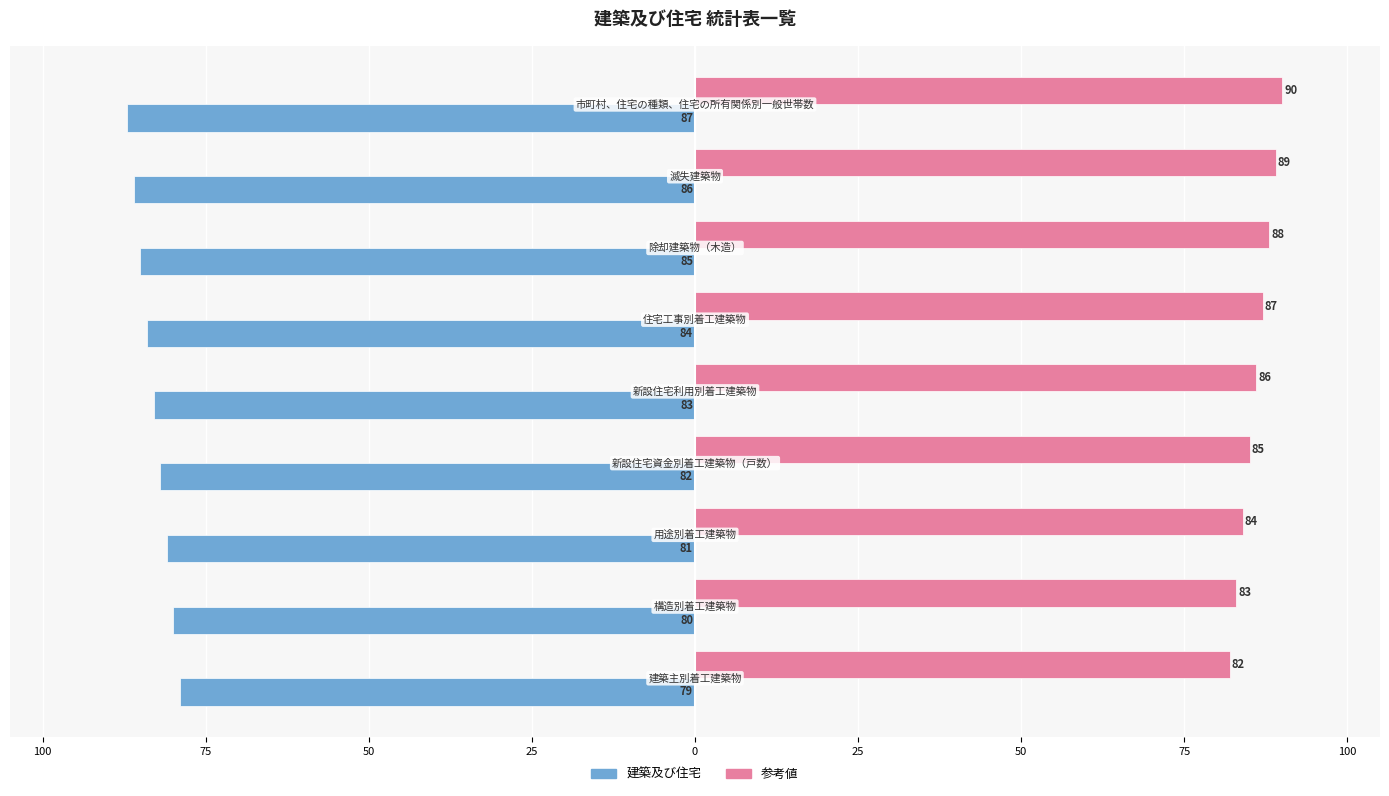

What are all the series names shown in the legend?

建築及び住宅, 参考値